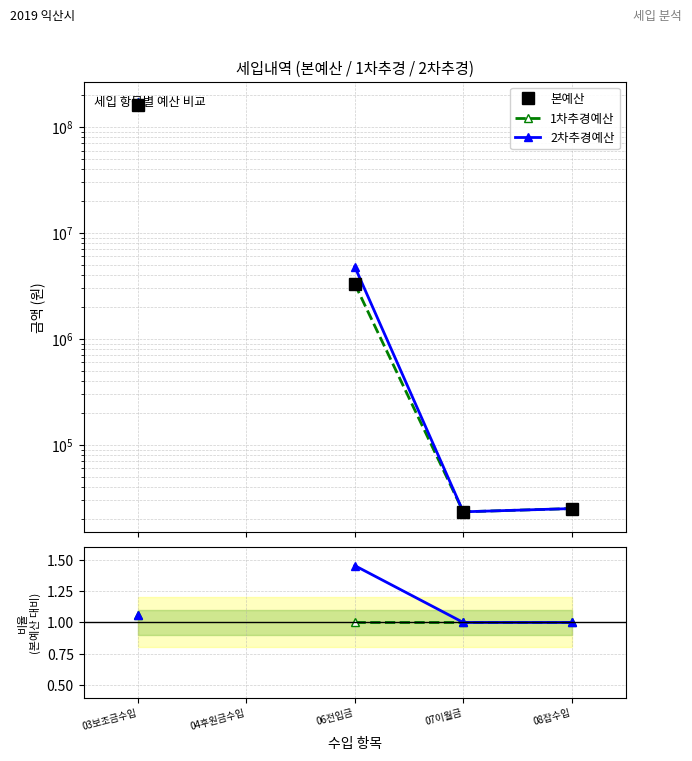

What position from the left is 04후원금수입?

2